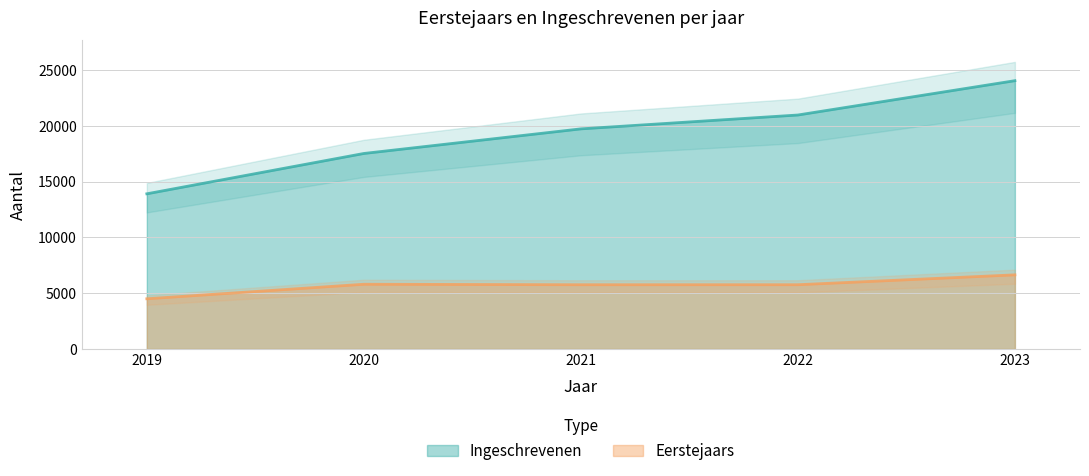

Where is Eerstejaars nearest to the value 5571?

2021